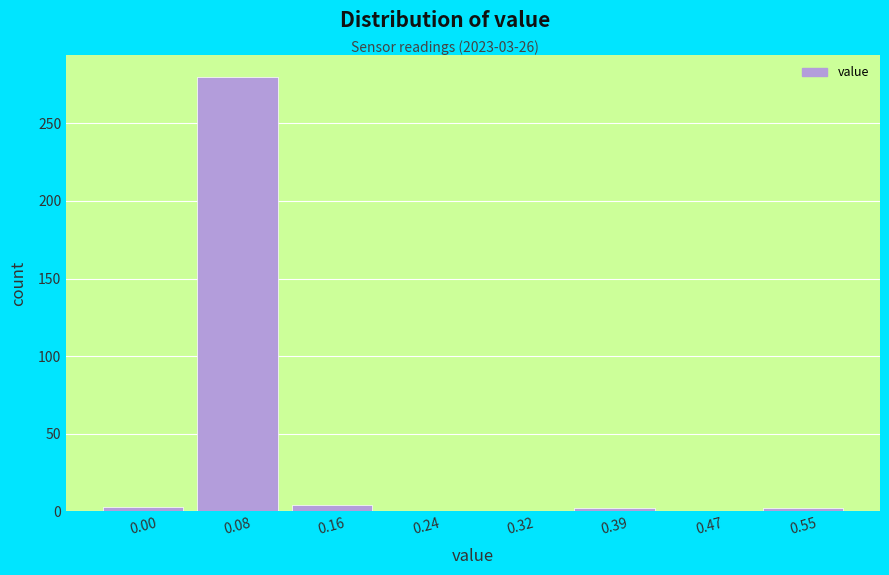

What is the change in value from 0.08 to 0.32?

-280